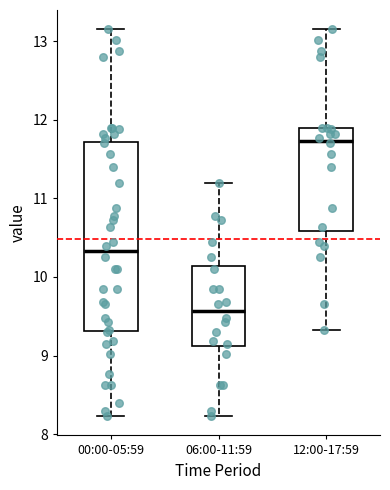

Which box is the tallest, from its lower edge to its upper edge?

00:00-05:59